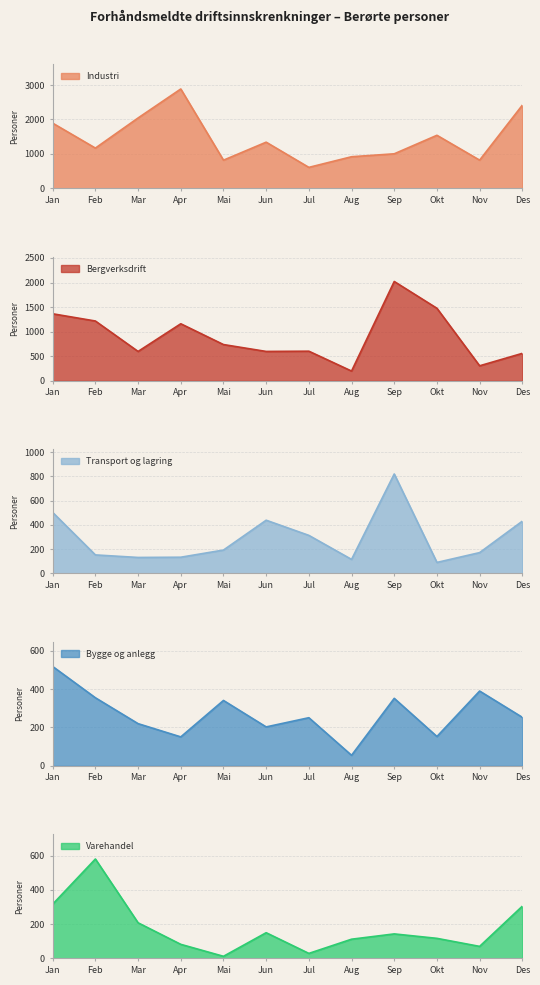

How many data points does each series have?

12